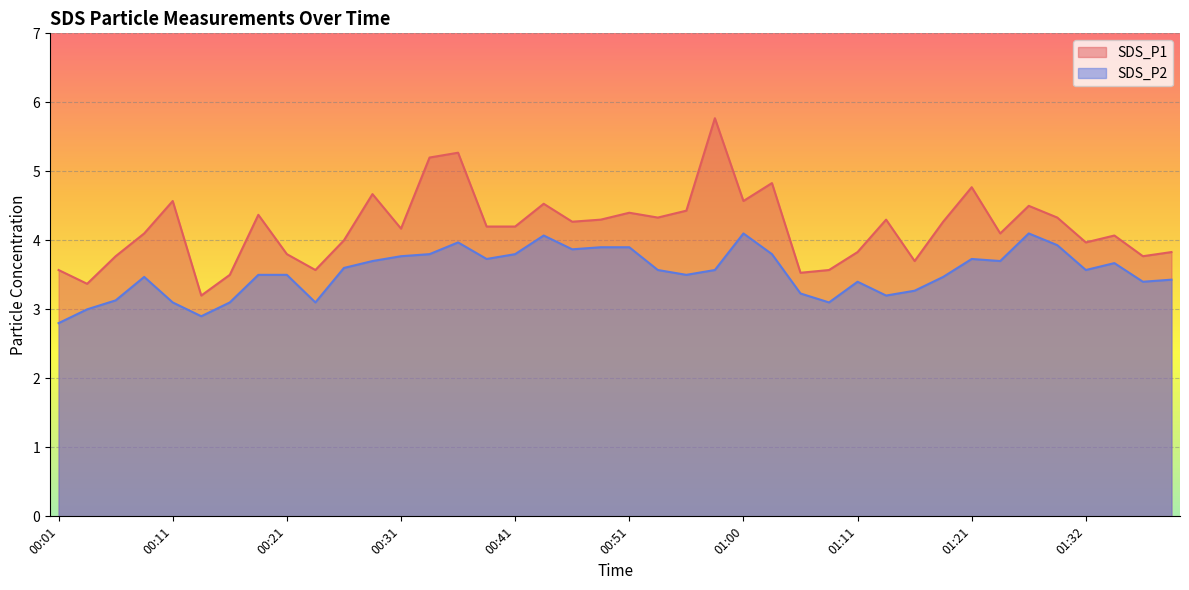

Which category has the highest value in the SDS_P1 series?

00:58